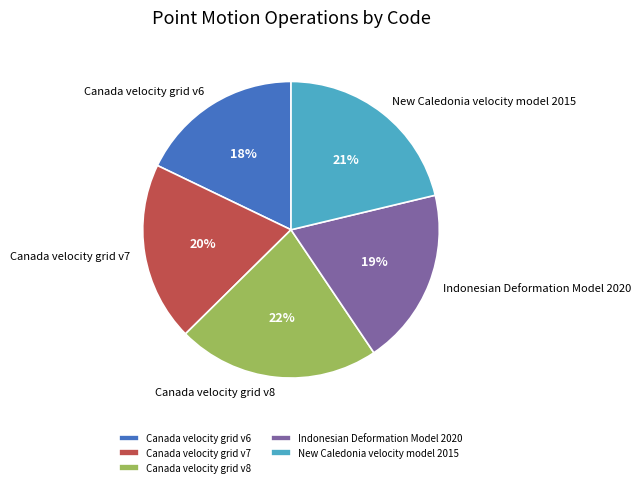

To the nearest percent, what percentage of the pie is Canada velocity grid v7?

20%